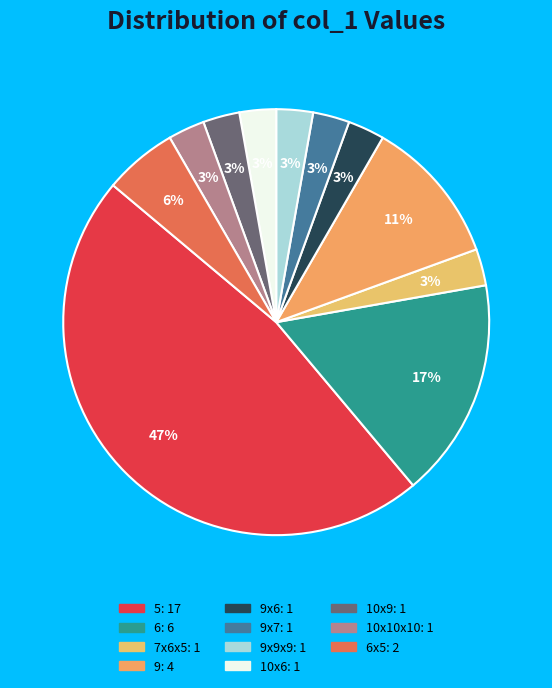

How many segments does this pie chart have?

11